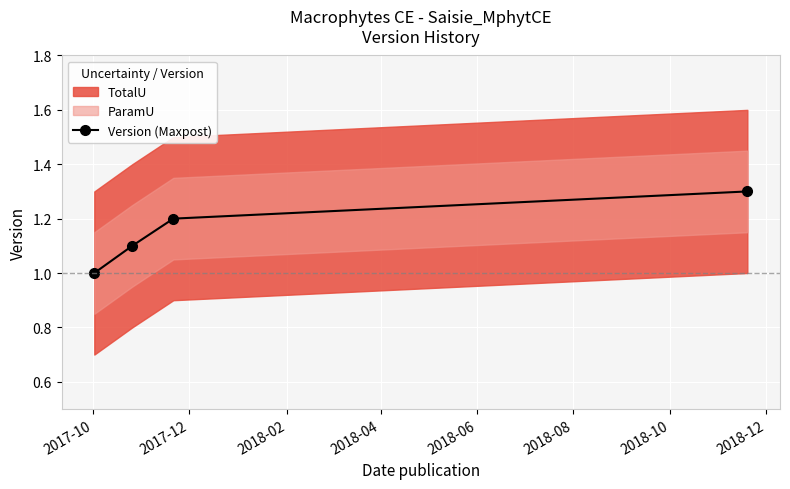

True or false: Version (Maxpost) has more than 2 points higher than both neighbors.

False